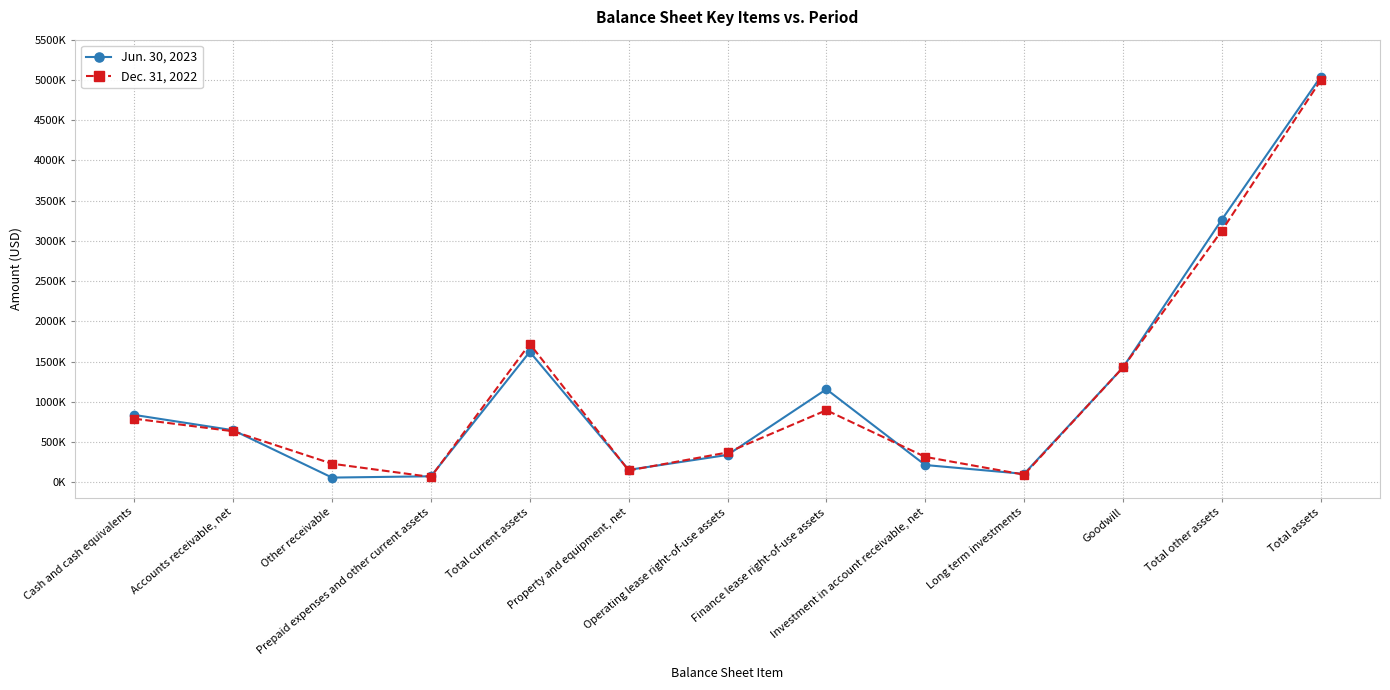

At which category is the sum across all series the highest?

Total assets